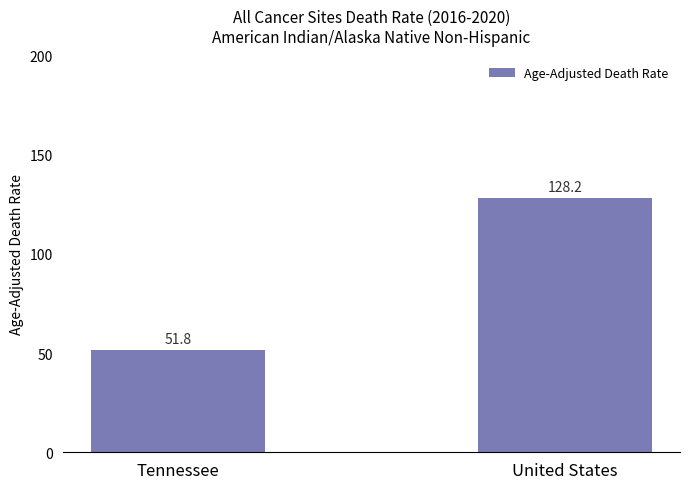

What is the sum of all values?

180.0